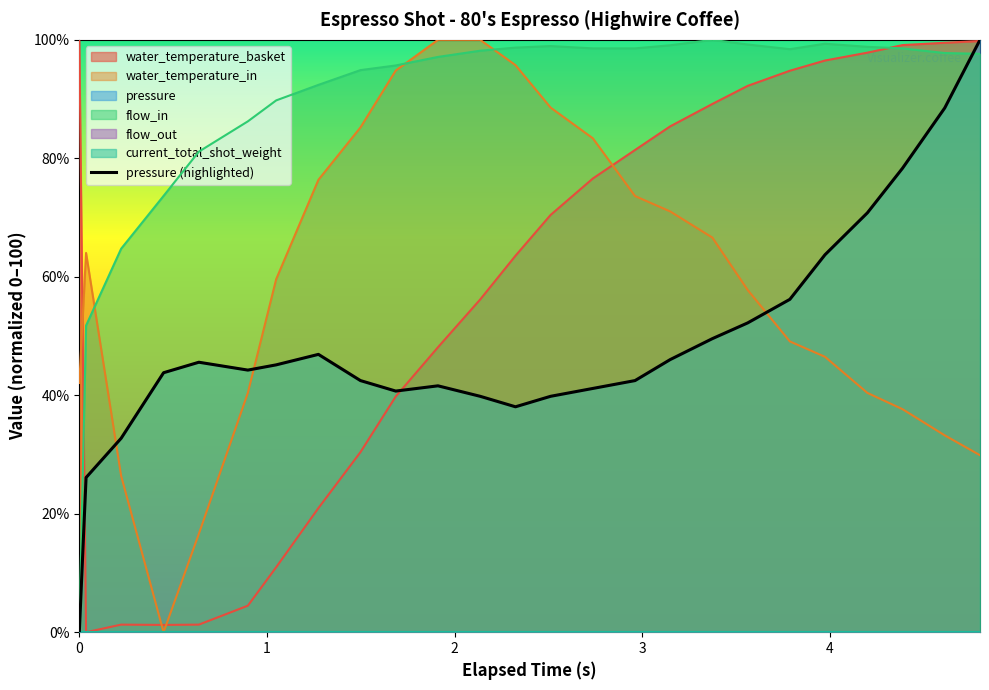

How many lines are shown in the chart?

1